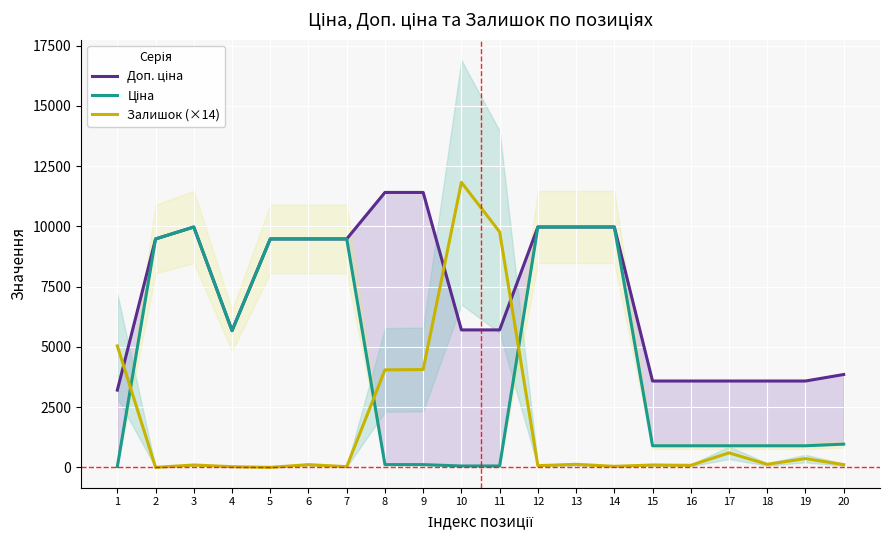

At which label does Доп. ціна first exceed 9480?

2